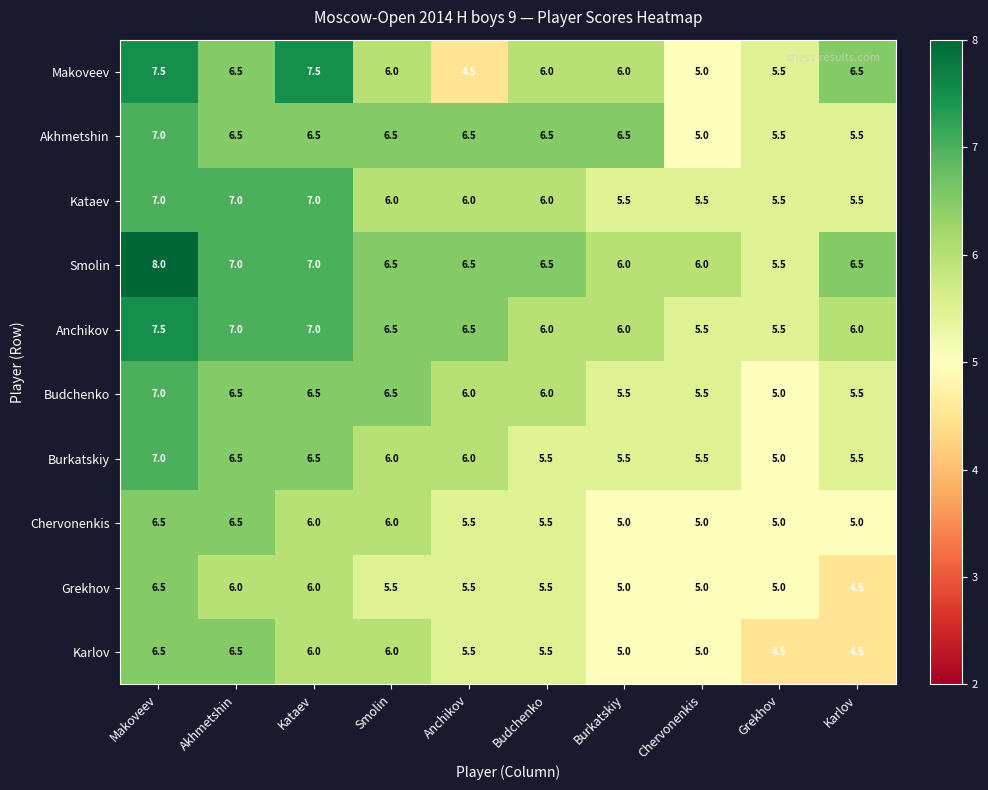

How many categories are shown in the chart?

10